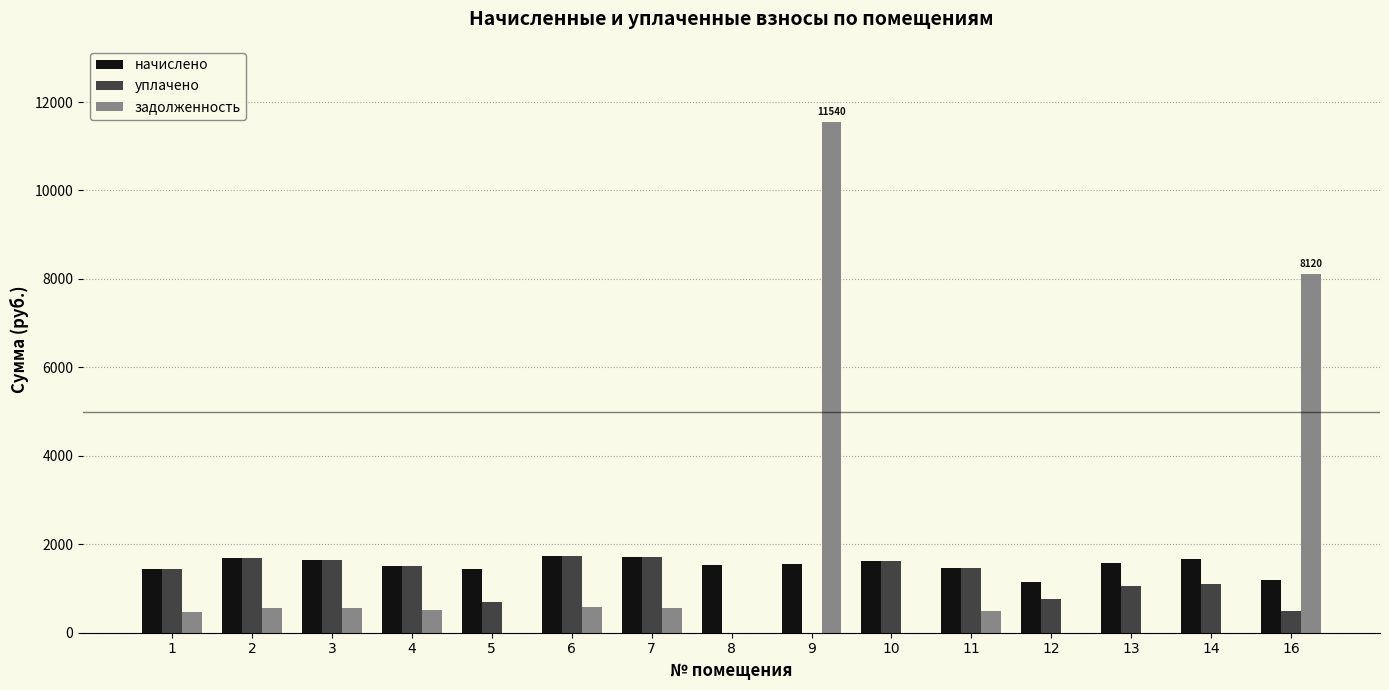

The value of задолженность at 16 is 8119.9. True or false?

True